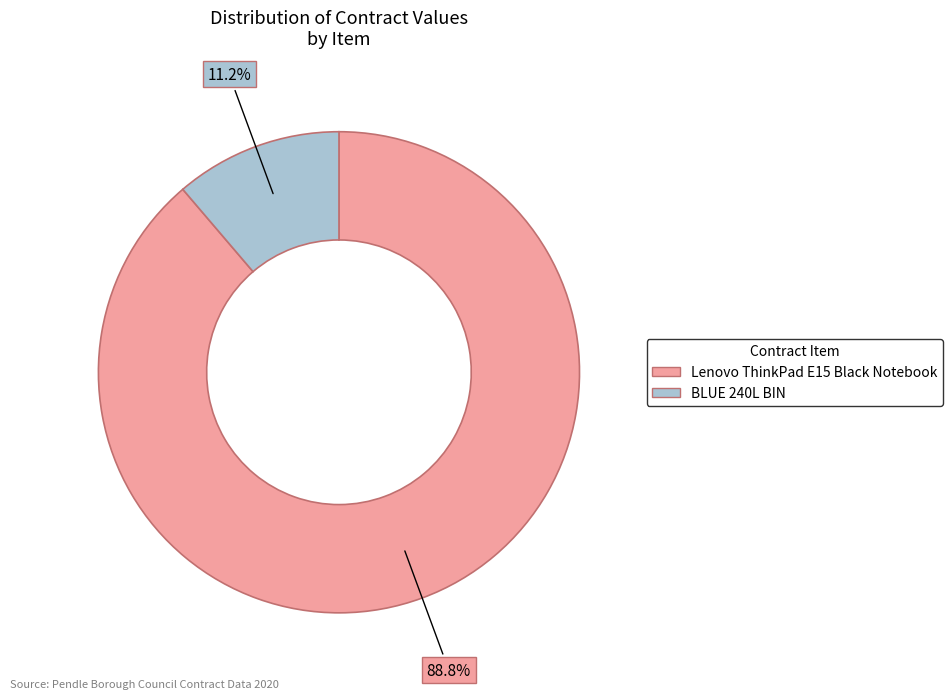

What portion of the pie excludes BLUE 240L BIN?

88.8%